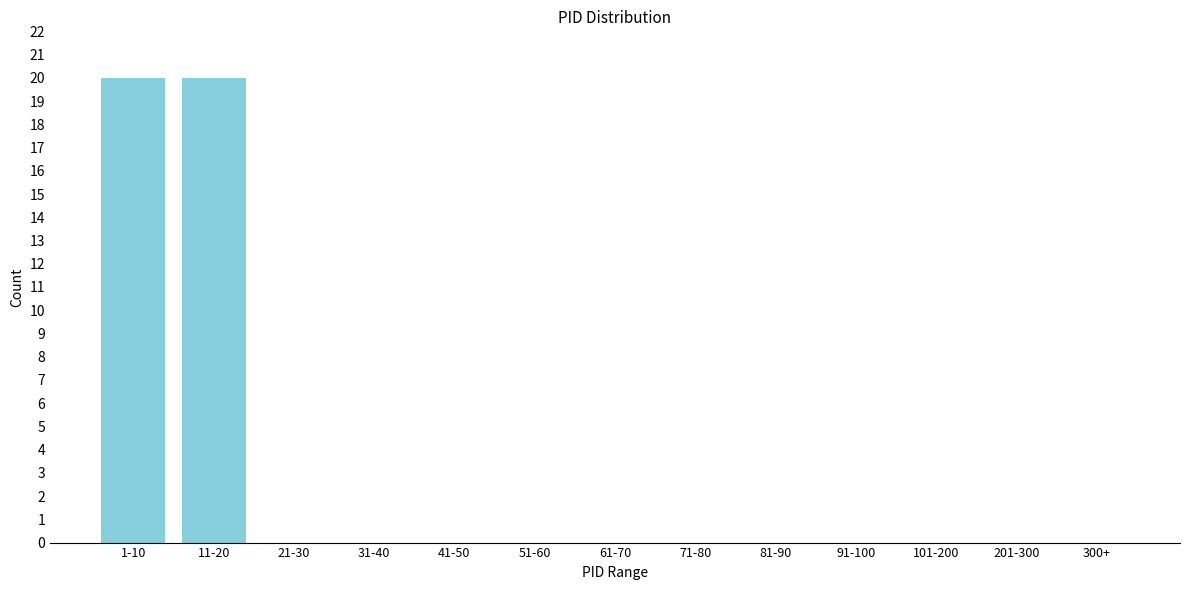

Reading right to left, what are all the values shown in this chart?

300+=0	201-300=0	101-200=0	91-100=0	81-90=0	71-80=0	61-70=0	51-60=0	41-50=0	31-40=0	21-30=0	11-20=20	1-10=20